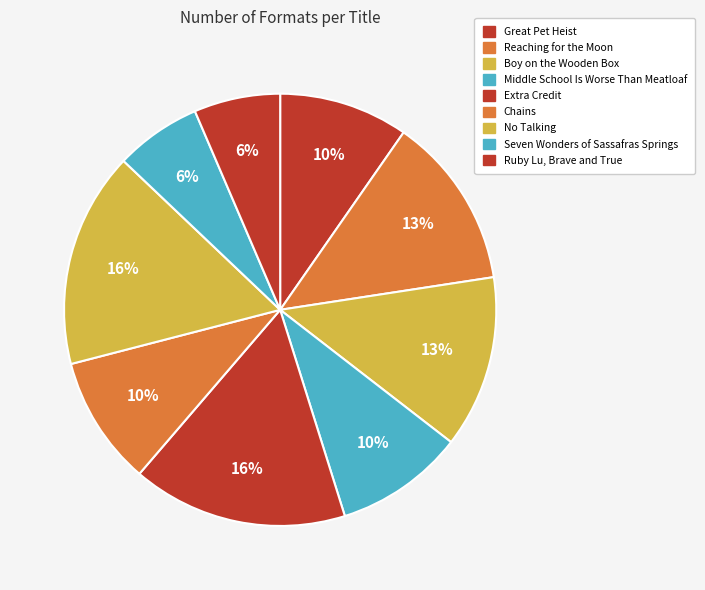

Which has a higher value, Great Pet Heist or Extra Credit?

Extra Credit